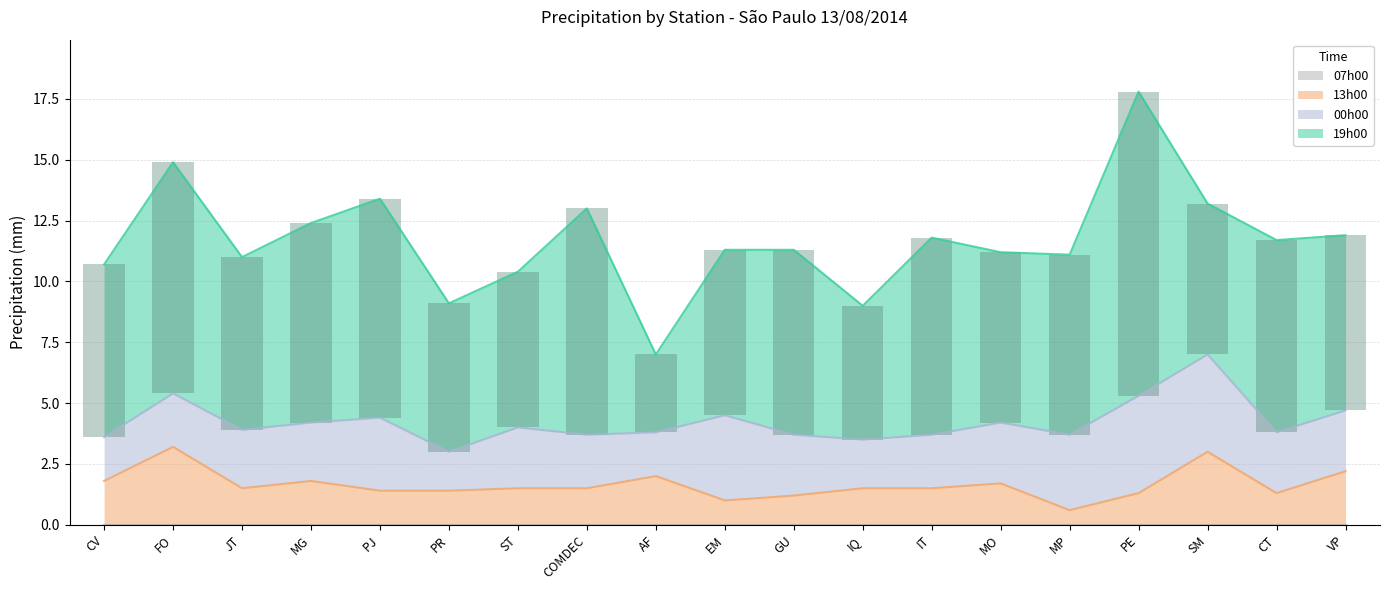

At which label does 19h00 reach its peak?

PE